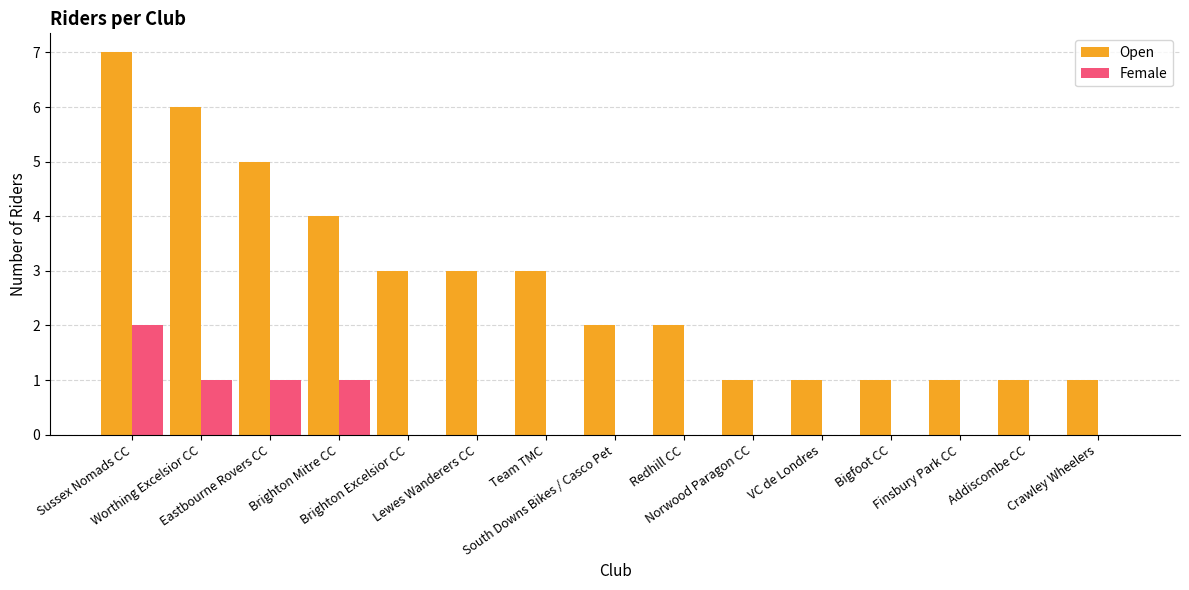

Which series has the largest total across all categories?

Open